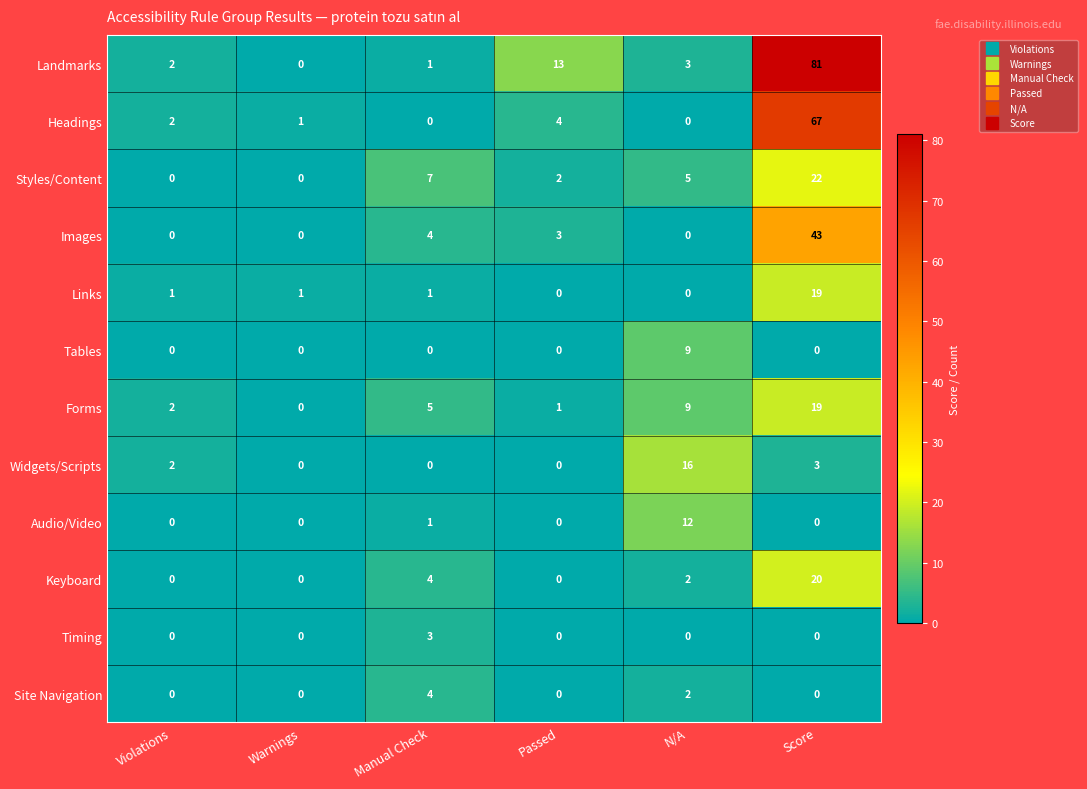

Is the value of Keyboard at Manual Check greater than the value of Site Navigation at Warnings?

Yes